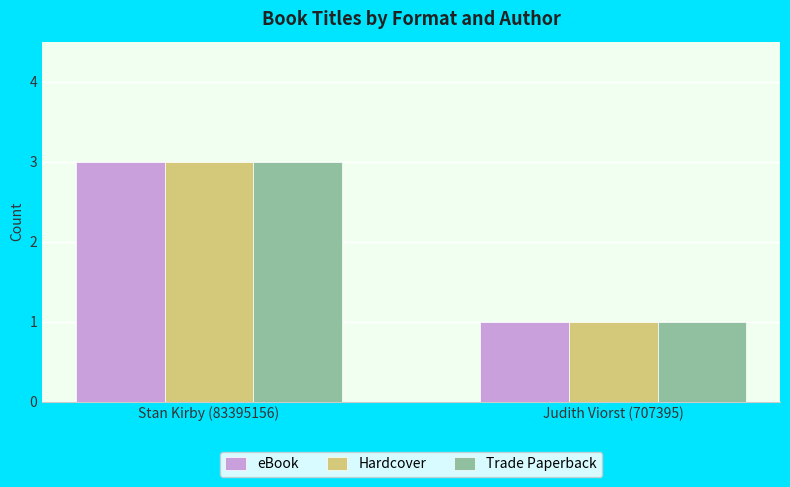

Is it true that eBook equals 3 at Stan Kirby (83395156)?

True